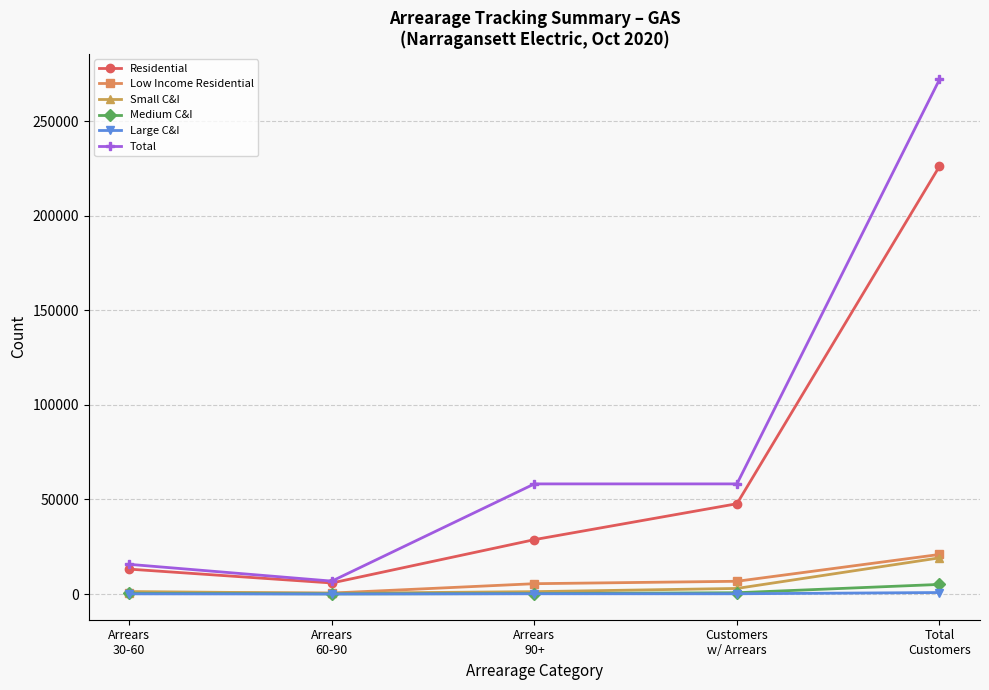

True or false: Total and Low Income Residential cross at least once.

False